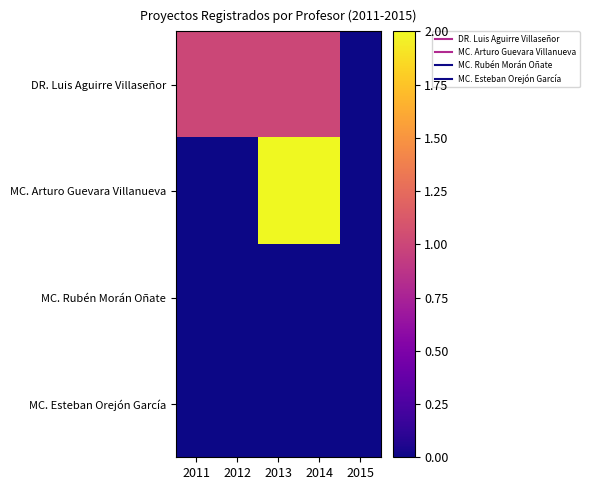

Which series has the largest total across all categories?

DR. Luis Aguirre Villaseñor